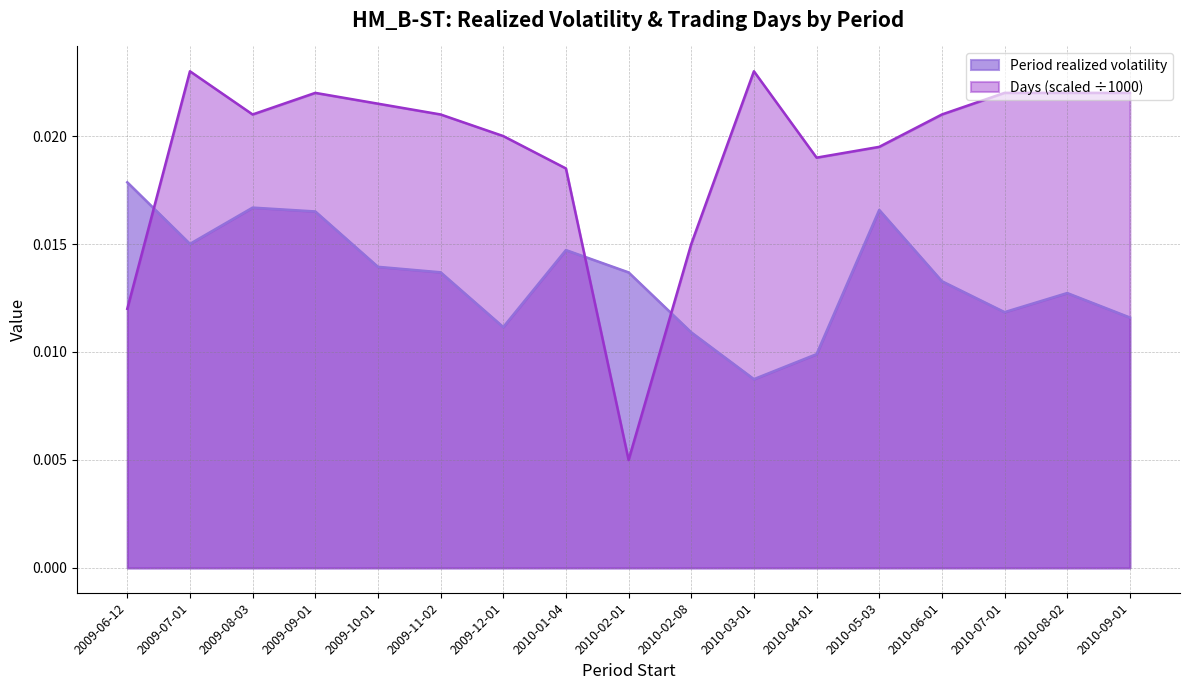

Rank the series at 2010-01-04 from lowest to highest value.

Period realized volatility, Days (scaled ÷1000)